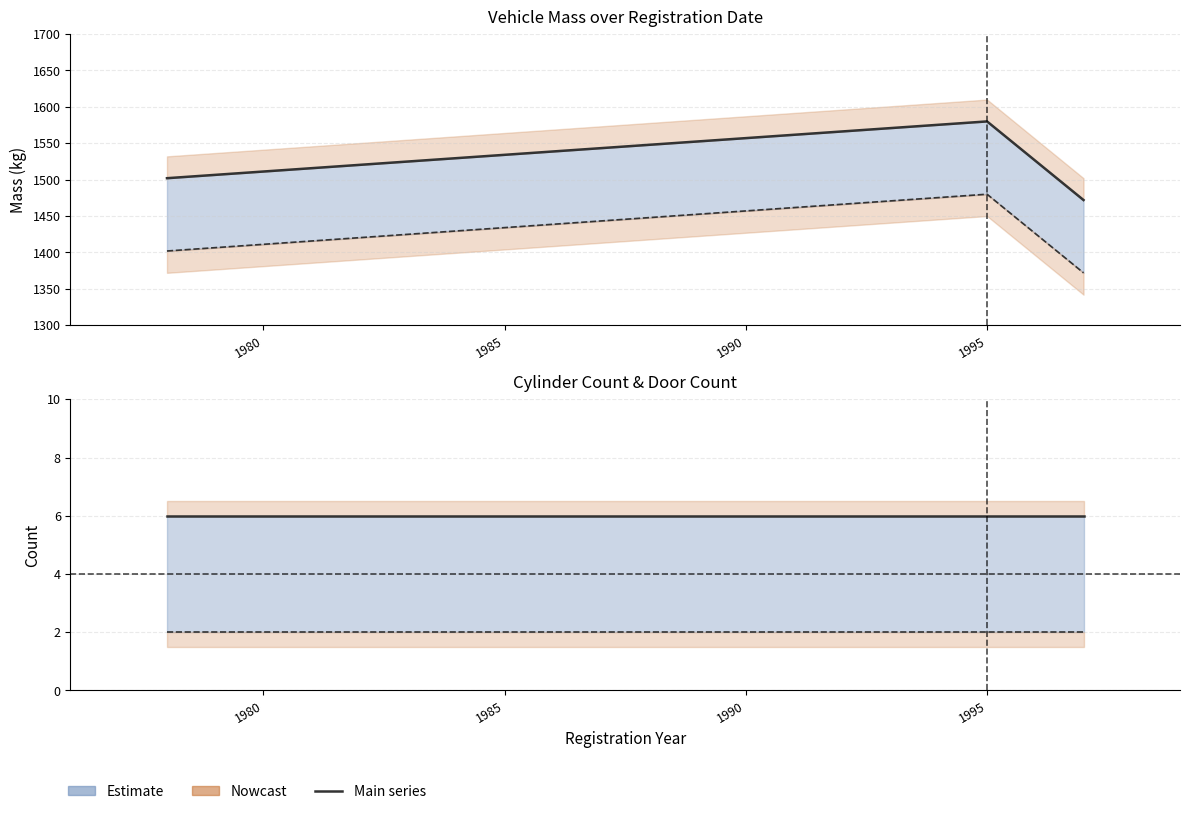

Which series has the largest range (max minus min)?

massa_rijklaar